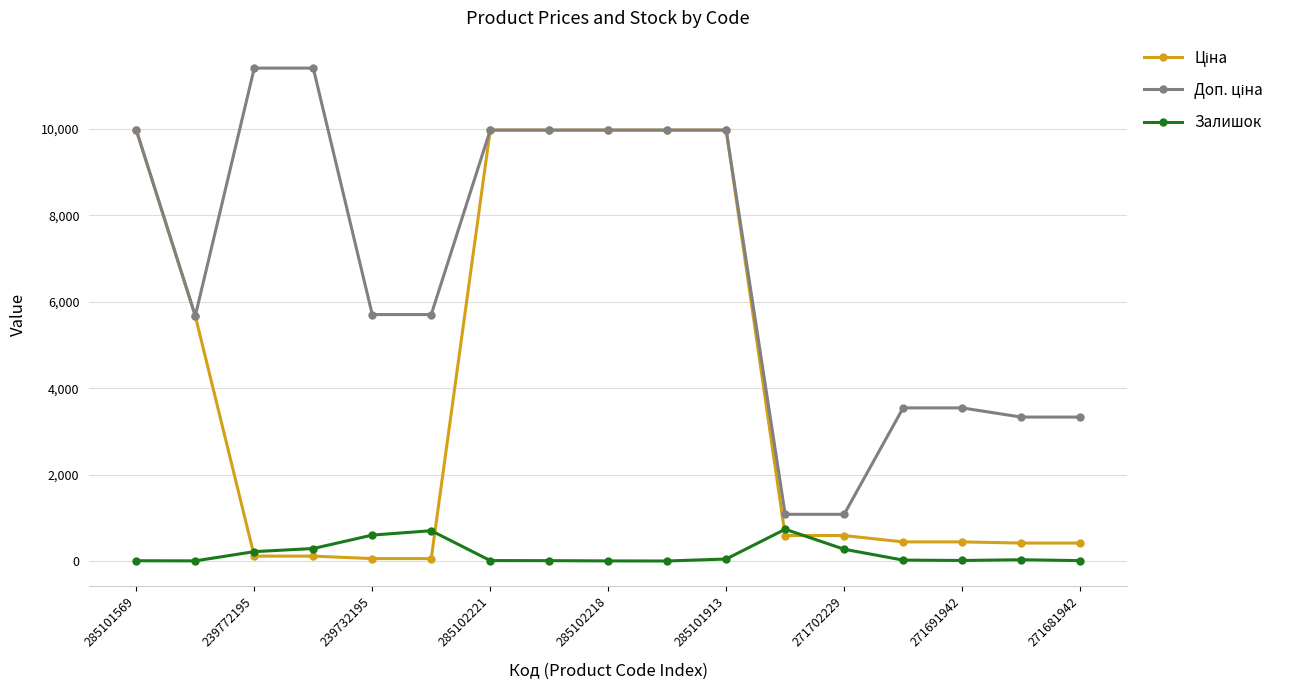

At how many categories does at least one series exceed 5491?

11